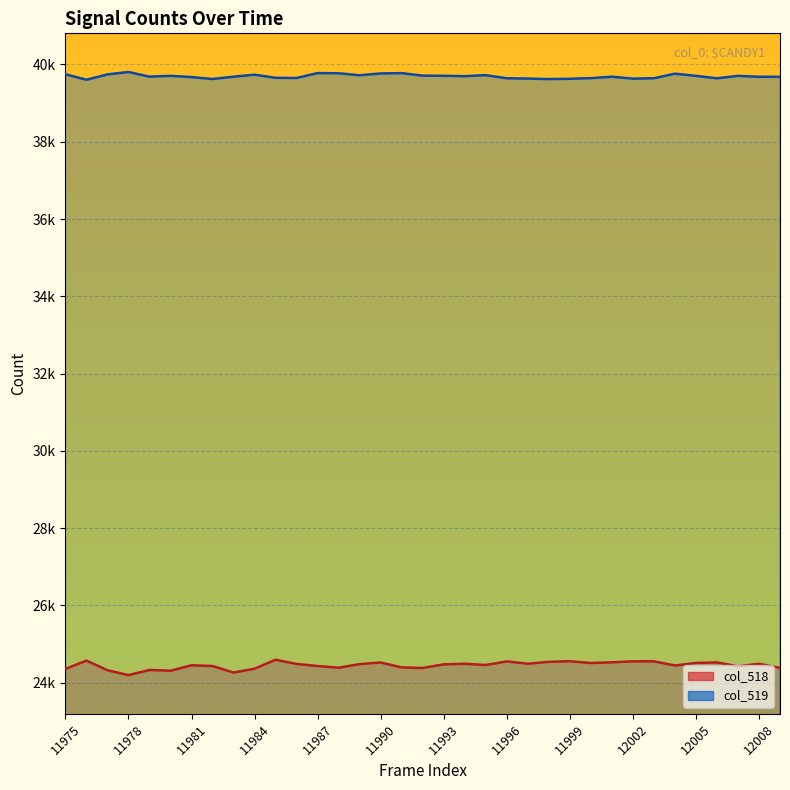

Which has a higher value, 11993 or 11982?

11993